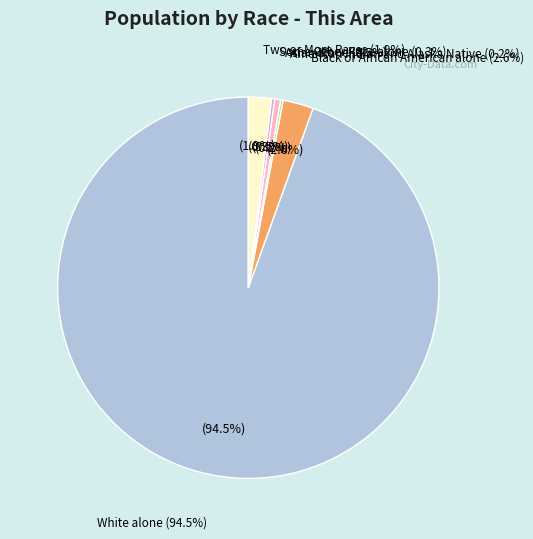

Which category has the smallest portion of the pie?

American Indian and Alaska Native